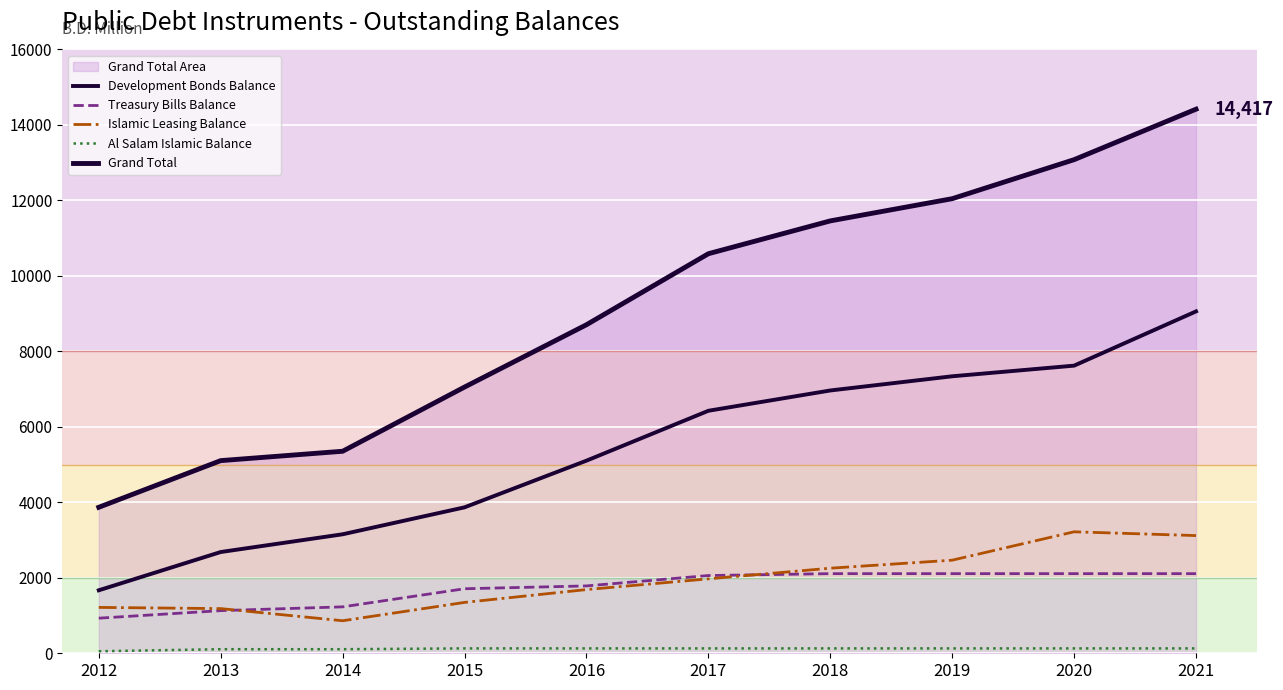

Rank the series by their maximum value, from highest to lowest.

Grand Total, Development Bonds Balance, Islamic Leasing Balance, Treasury Bills Balance, Al Salam Islamic Balance